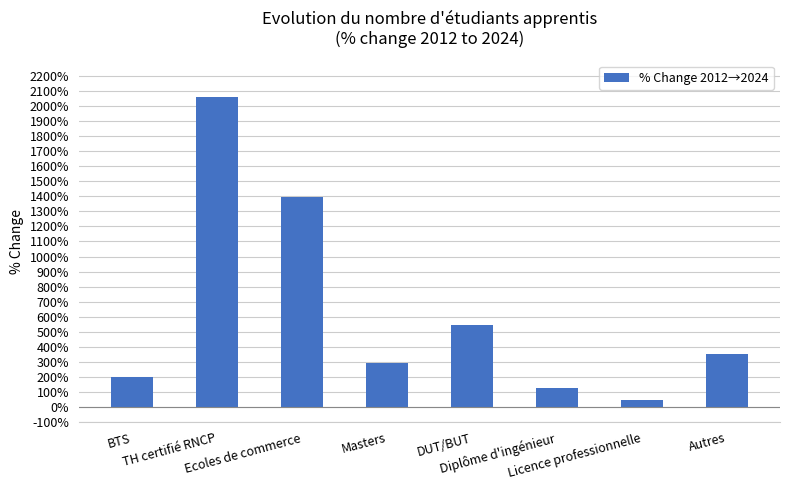

Rank the categories by value from highest to lowest.

TH certifié RNCP, Ecoles de commerce, DUT/BUT, Autres, Masters, BTS, Diplôme d'ingénieur, Licence professionnelle